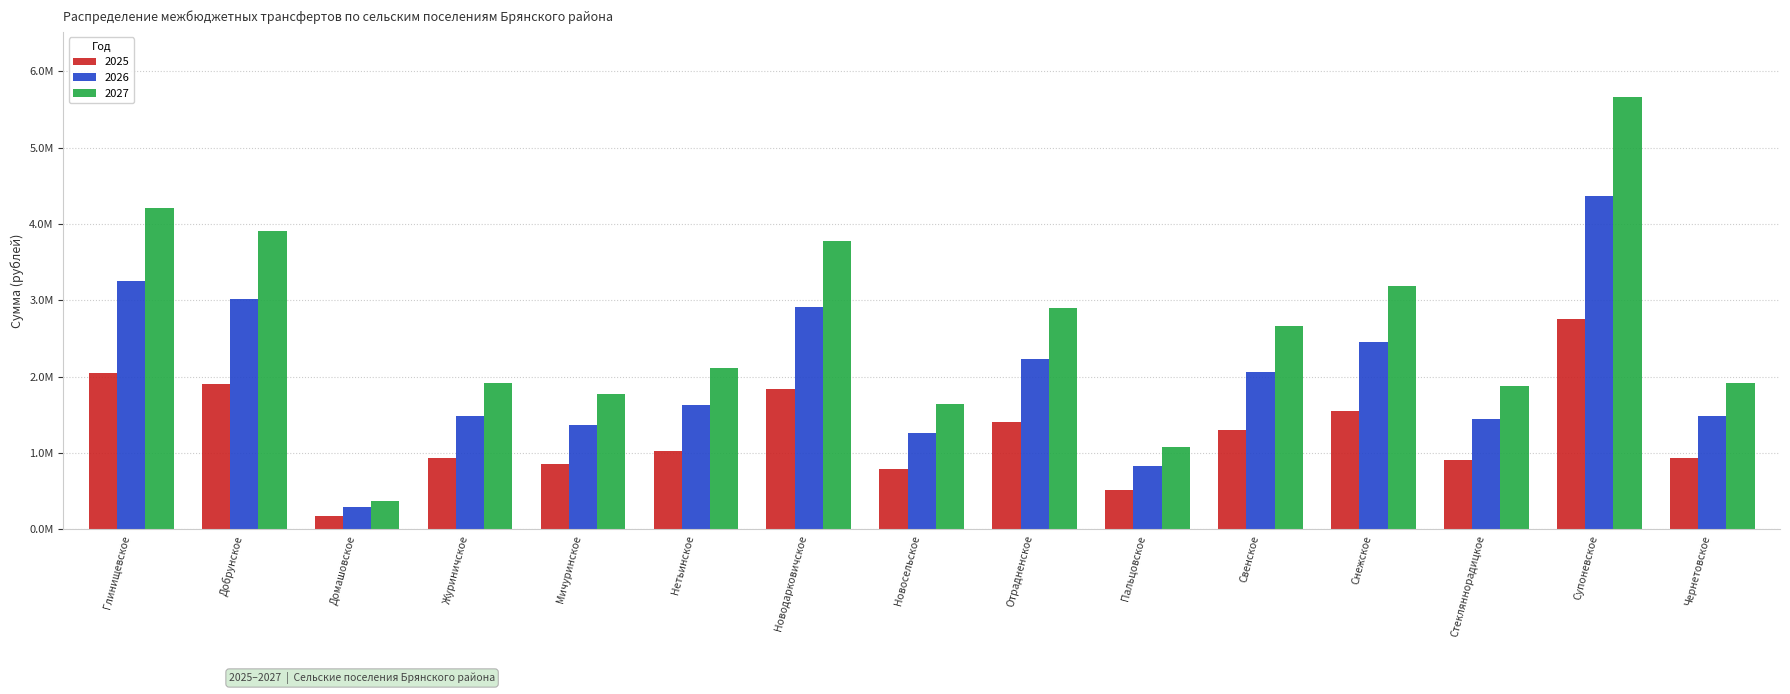

Where does the 2027 series first go above 2106755?

Глинищевское